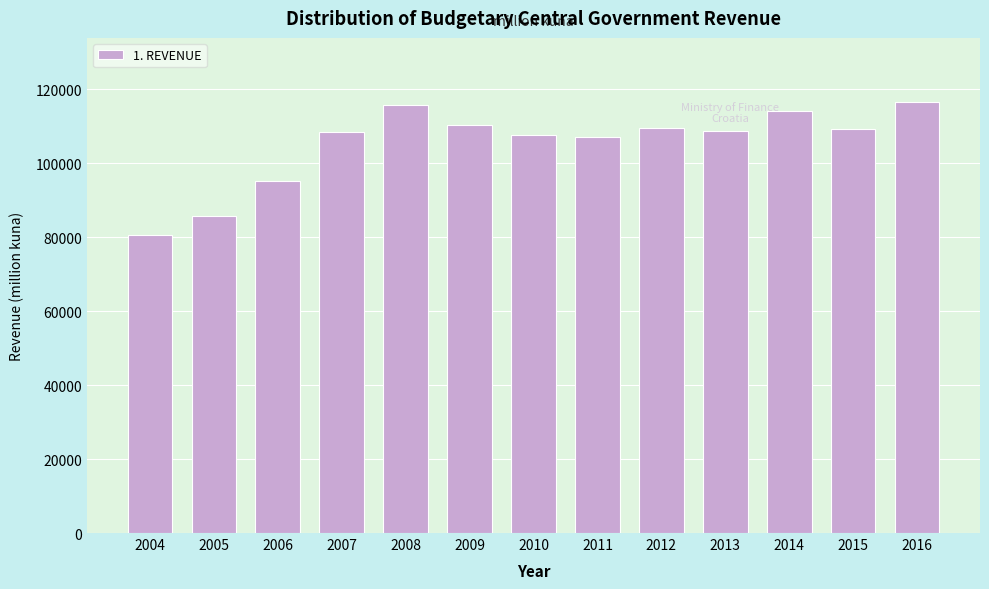

What value does the data have at 2007?

108320.6